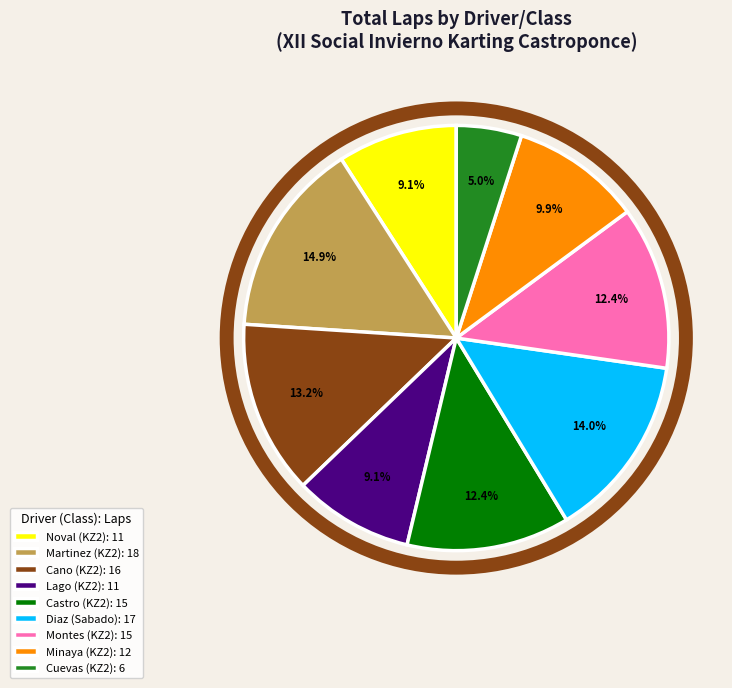

Is the sum of Montes (KZ2): 15 and Cano (KZ2): 16 greater than half?

No